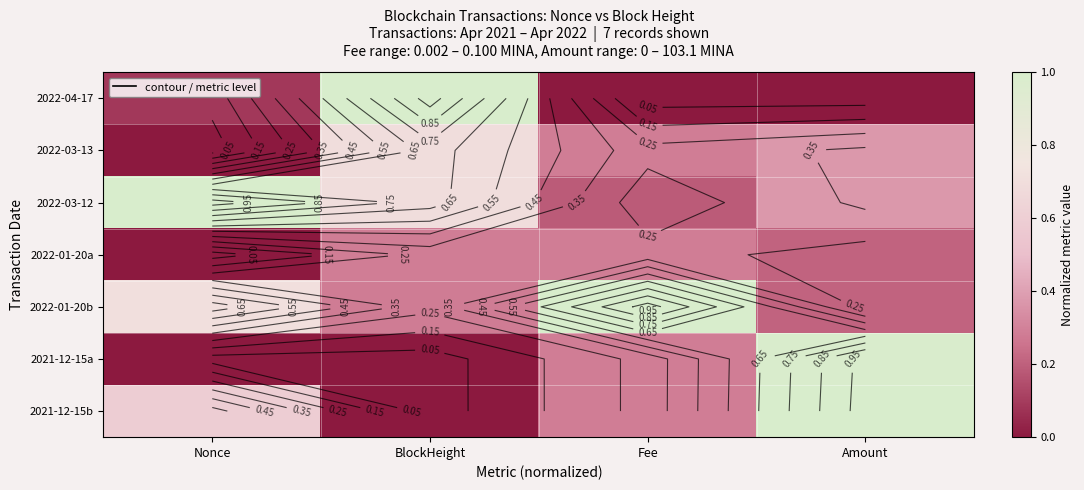

Is it true that 2021-12-15a equals 0.0 at BlockHeight?

True